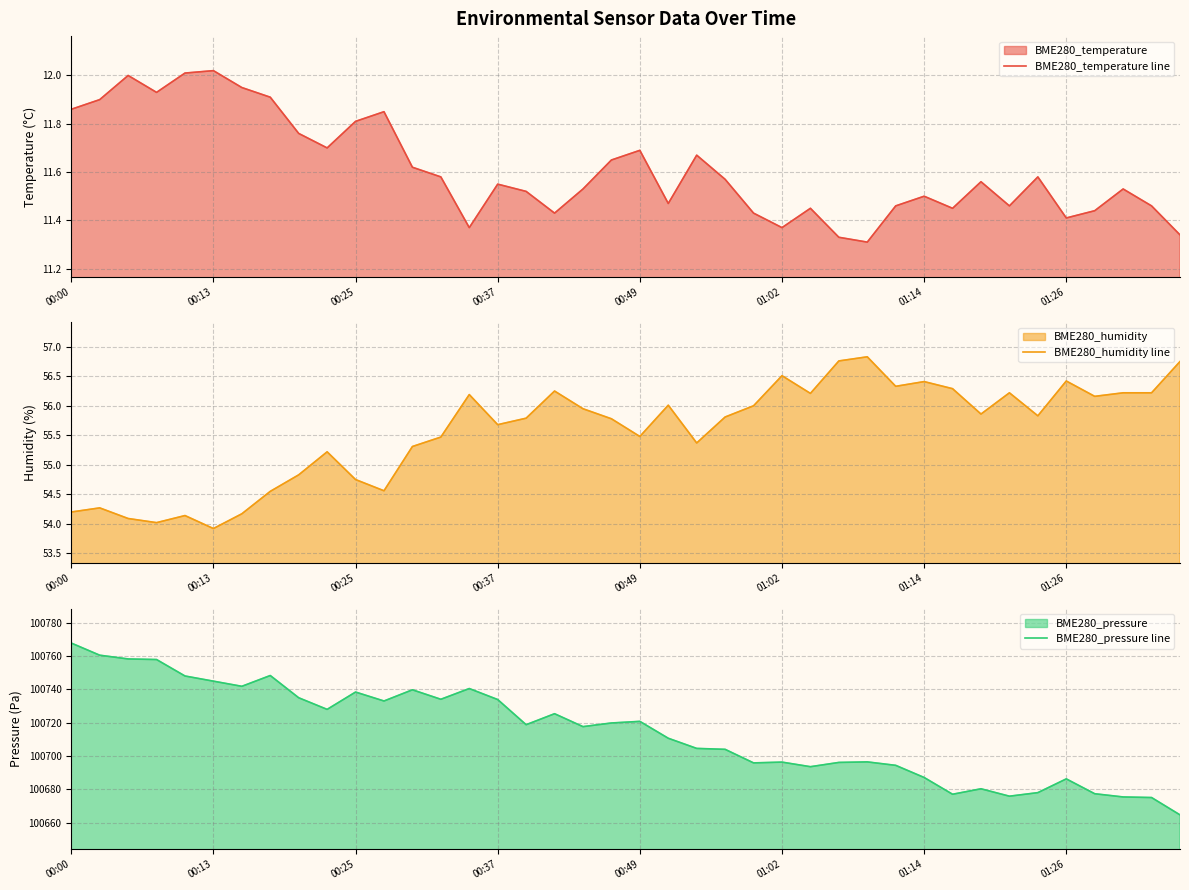

The BME280_pressure line series shows 100744.8 at 00:13. True or false?

True